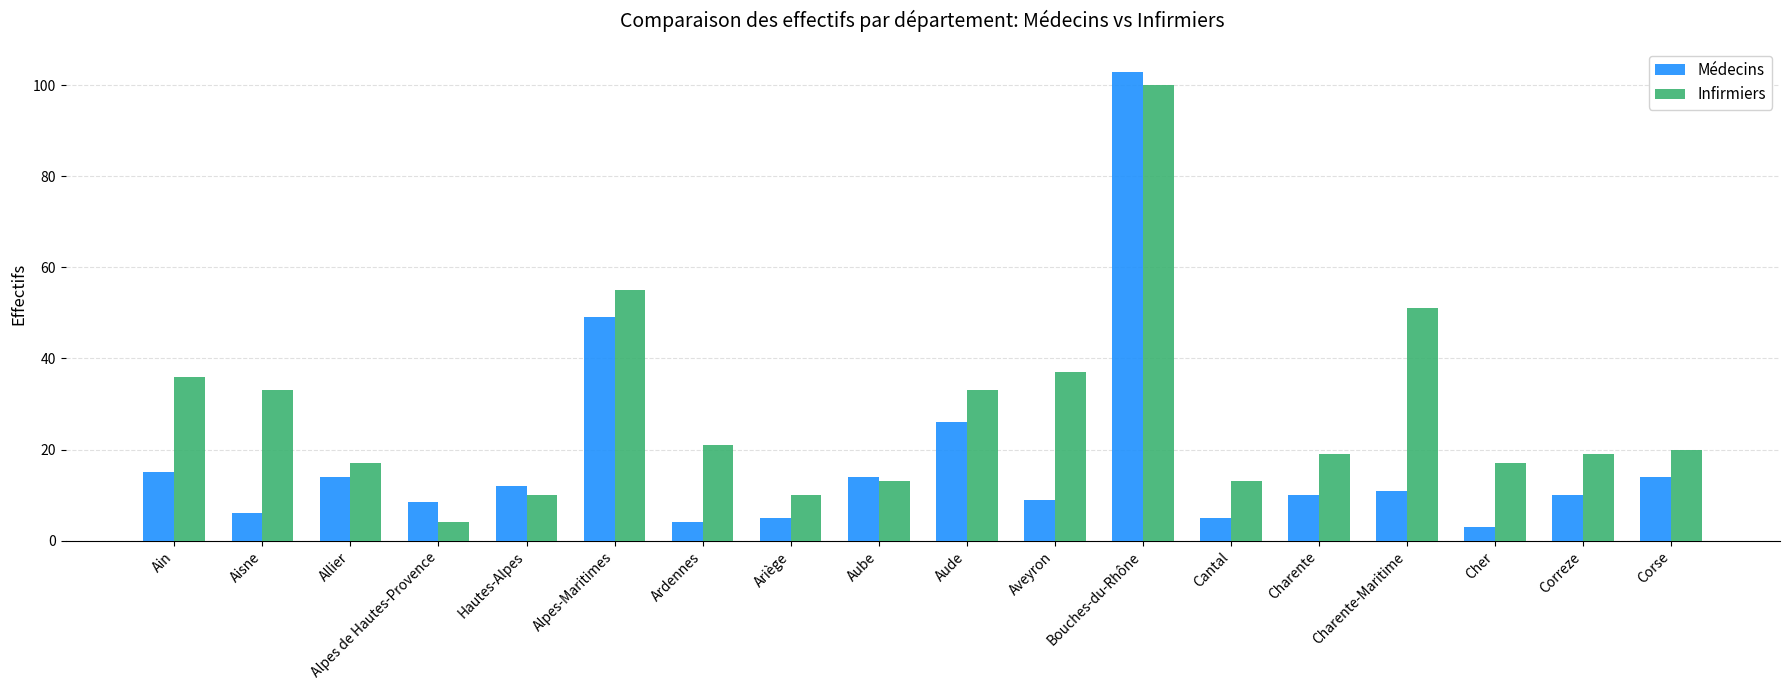

At which label does Médecins reach its minimum?

Cher